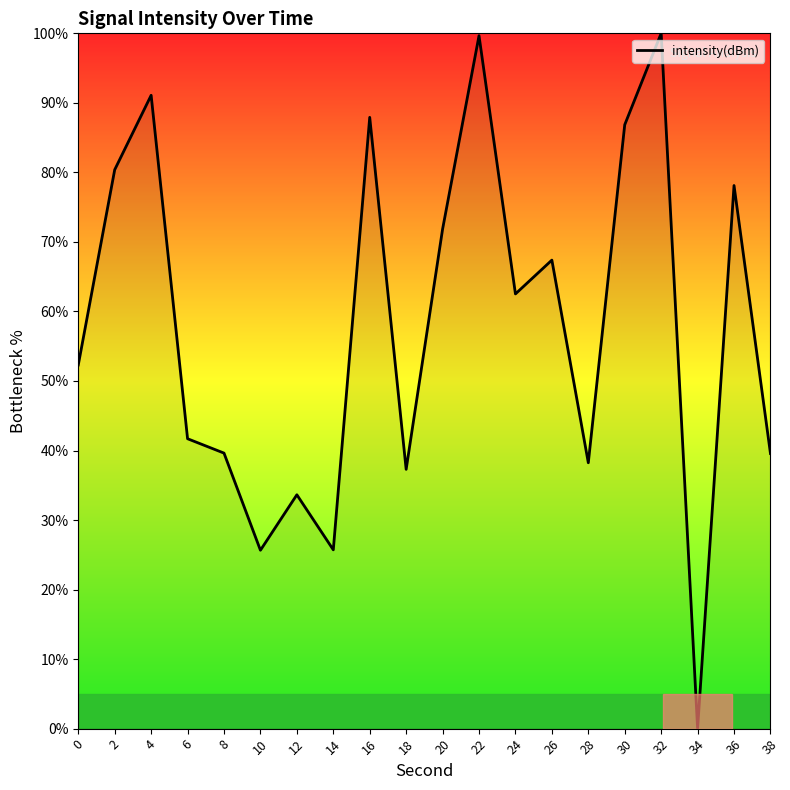

How many interior local valleys (lower than both neighbors) does the data have?

6